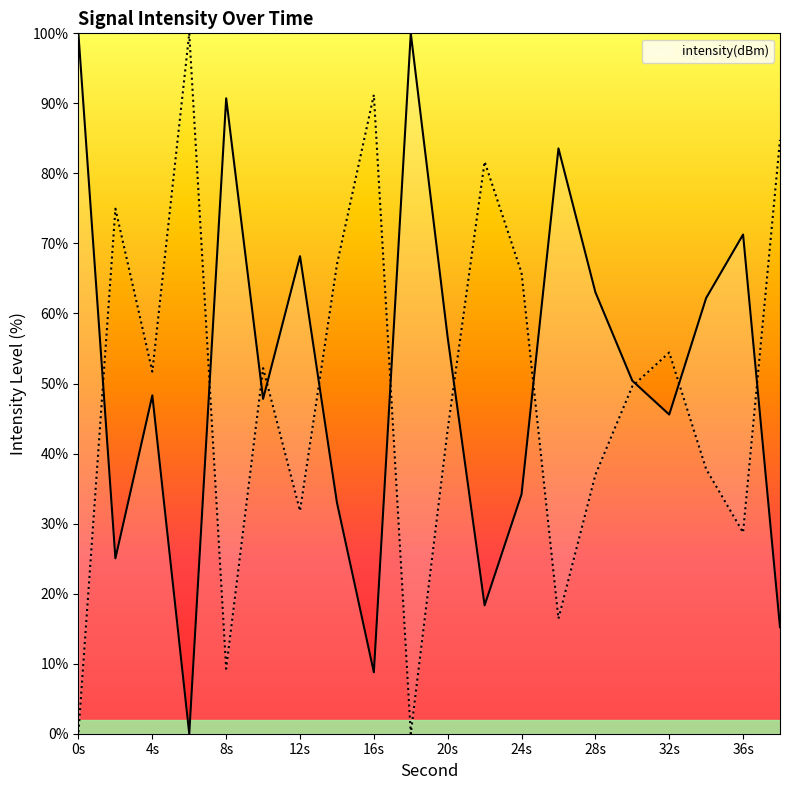

Reading left to right, list all the values displayed in this chart.

99.8	25.0	48.3	0.0	90.7	47.8	68.2	33.0	8.8	100.0	56.5	18.3	34.2	83.6	63.0	50.4	45.6	62.2	71.3	15.2